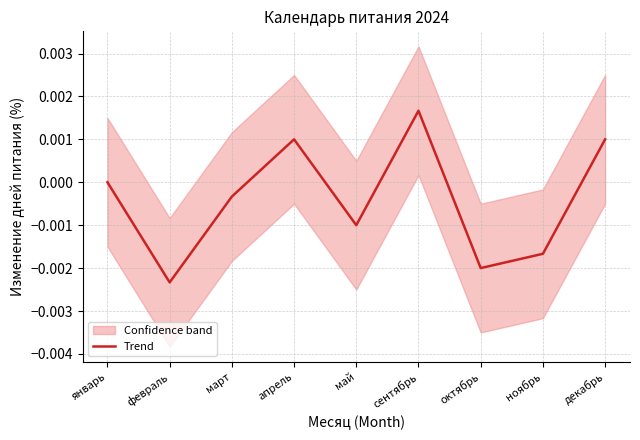

Which category has the highest value across all series?

сентябрь